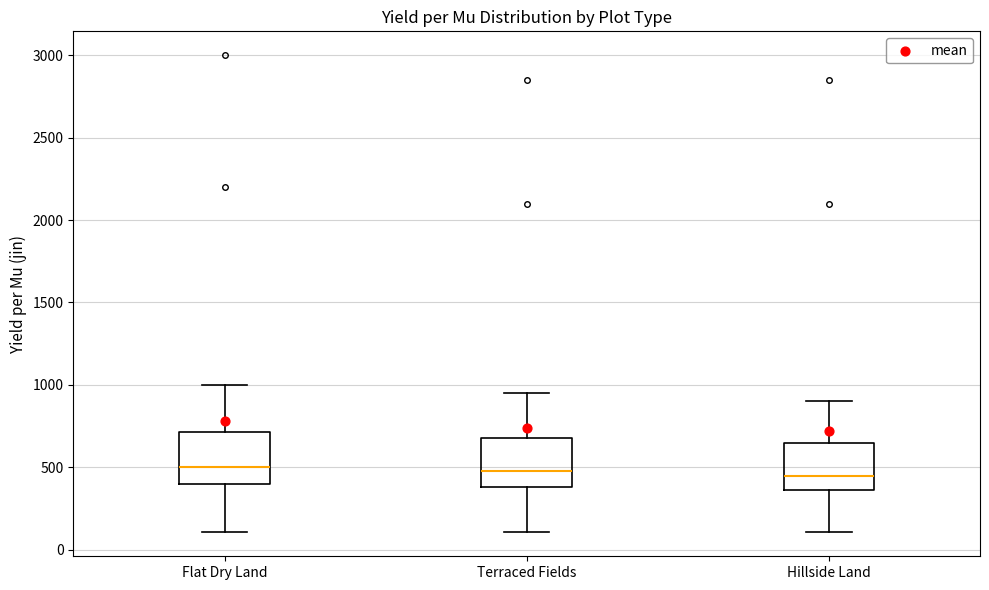

Where is the lower edge of the box for Hillside Land on the y-axis? The values are not printed on the chart, so give them approximately, as read against the axis.

350